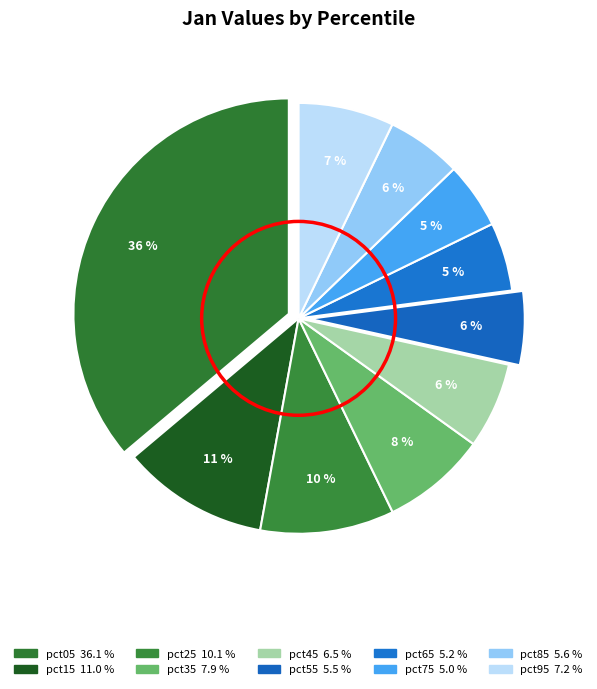

Count the number of slices in the pie.

10